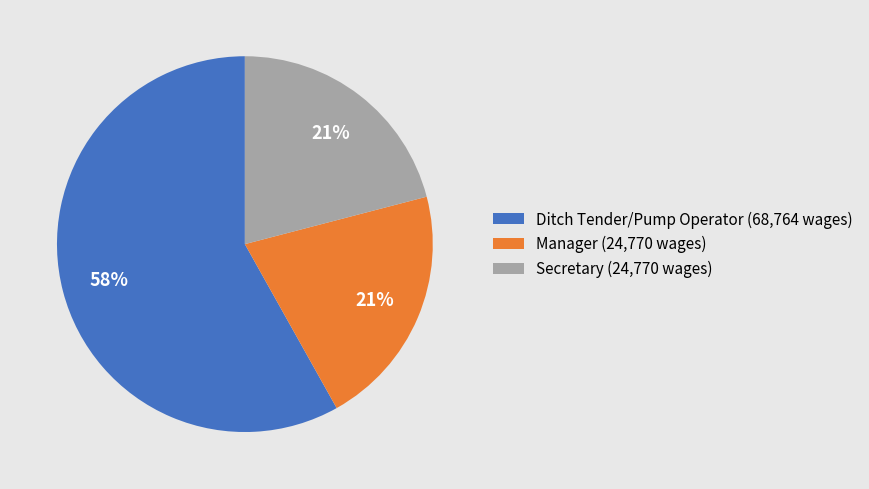

Approximately how many times larger is the value at Ditch Tender/Pump Operator (68,764 wages) compared to Manager (24,770 wages)?

2.8